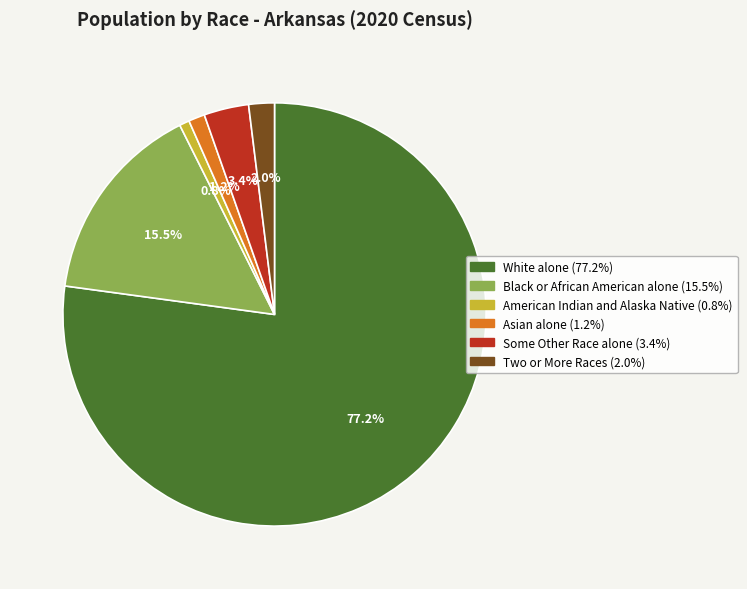

How many segments does this pie chart have?

6